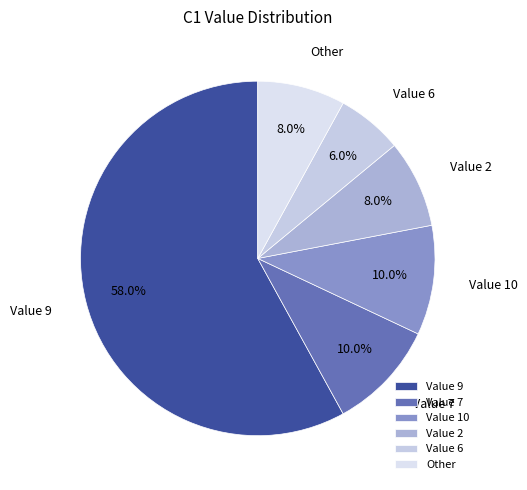

Between Value 7 and Other, which is larger?

Value 7